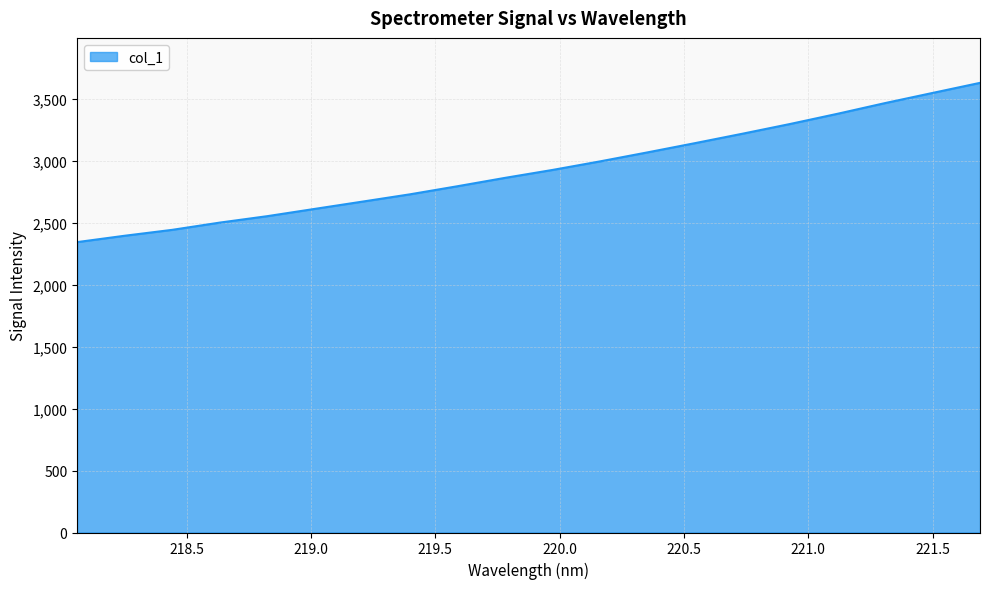

What is the greatest value displayed?

3632.1